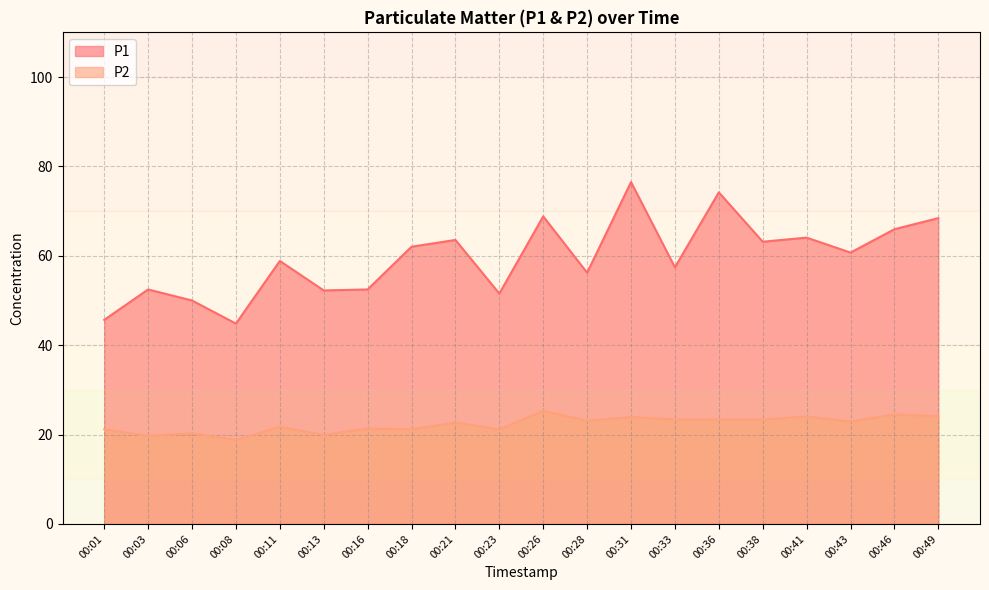

How many distinct data groups are displayed?

2